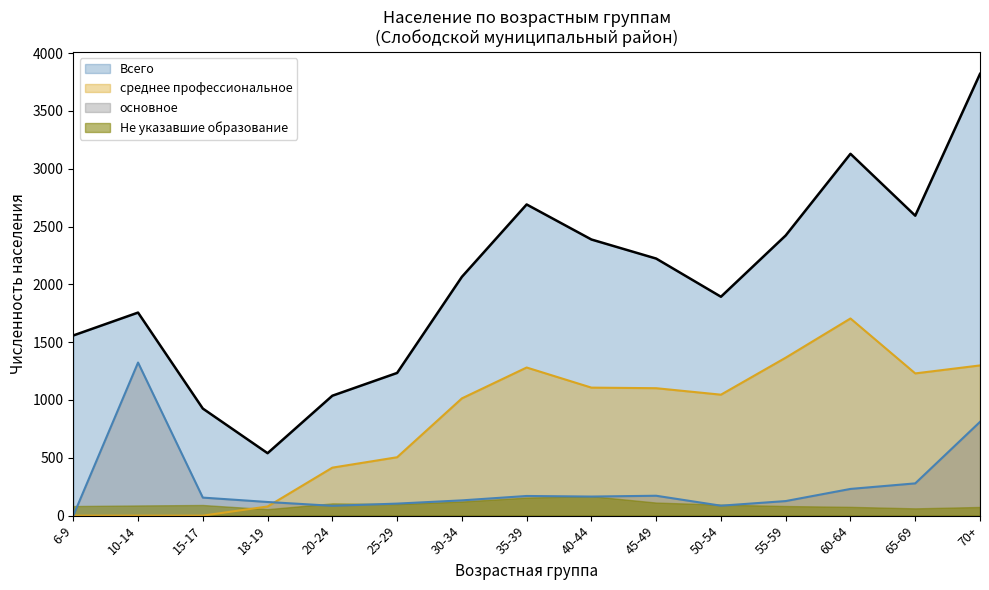

What is the difference between the second highest and second lowest values in the основное series?

726